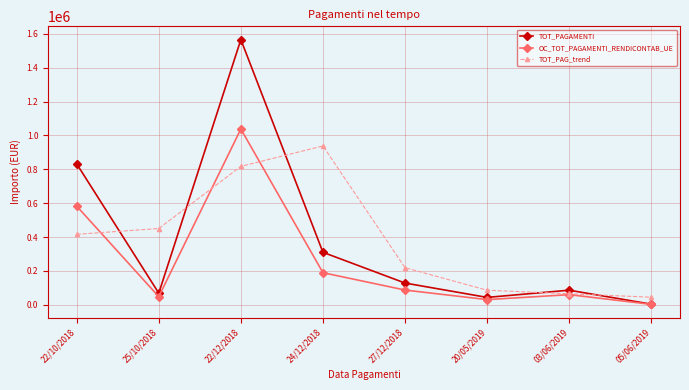

How many lines are shown in the chart?

3